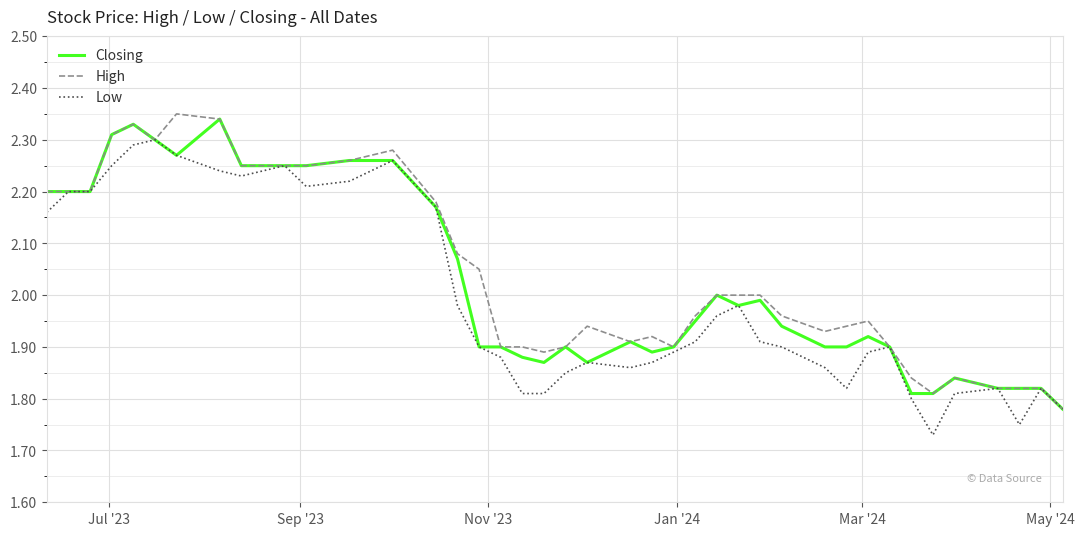

How many lines are shown in the chart?

3